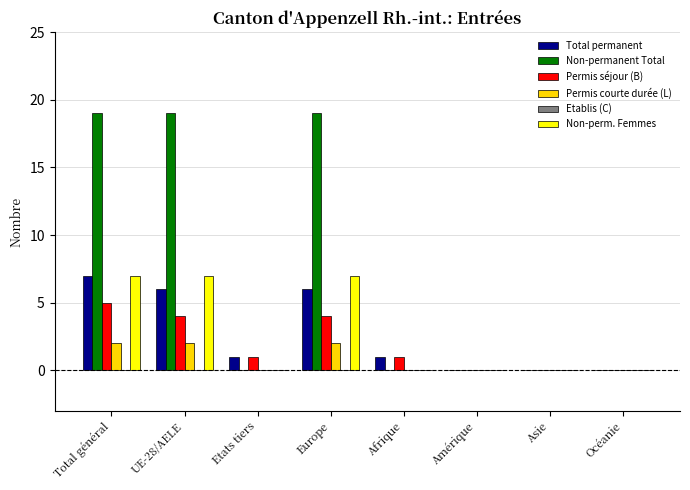

Between UE-28/AELE and Afrique, which series saw the biggest shift?

Non-permanent Total